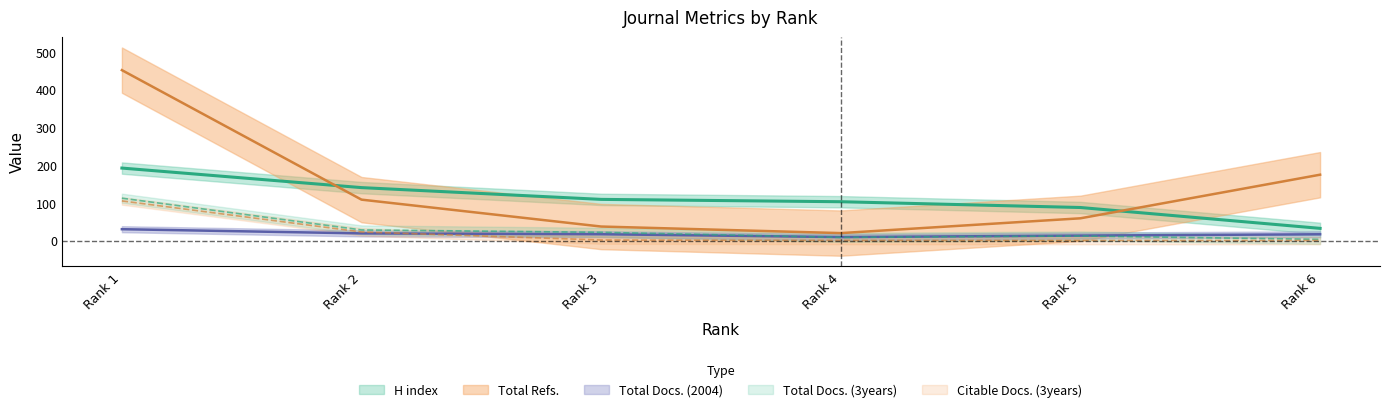

How many lines are shown in the chart?

5